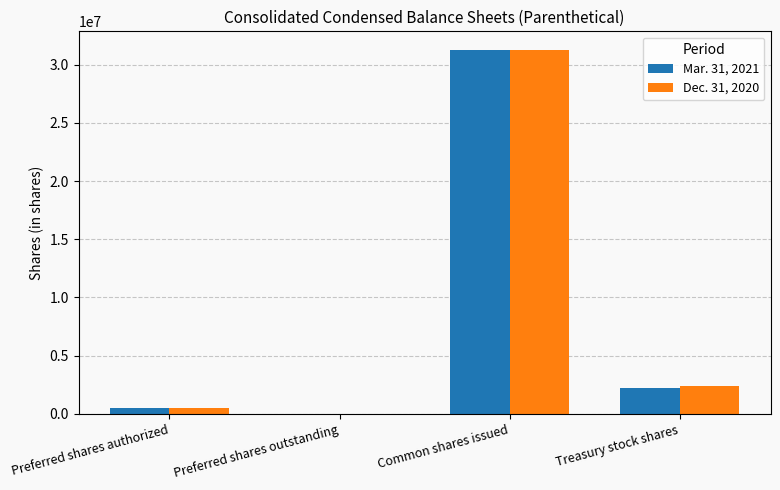

Between Common shares issued and Treasury stock shares, which series saw the biggest shift?

Mar. 31, 2021